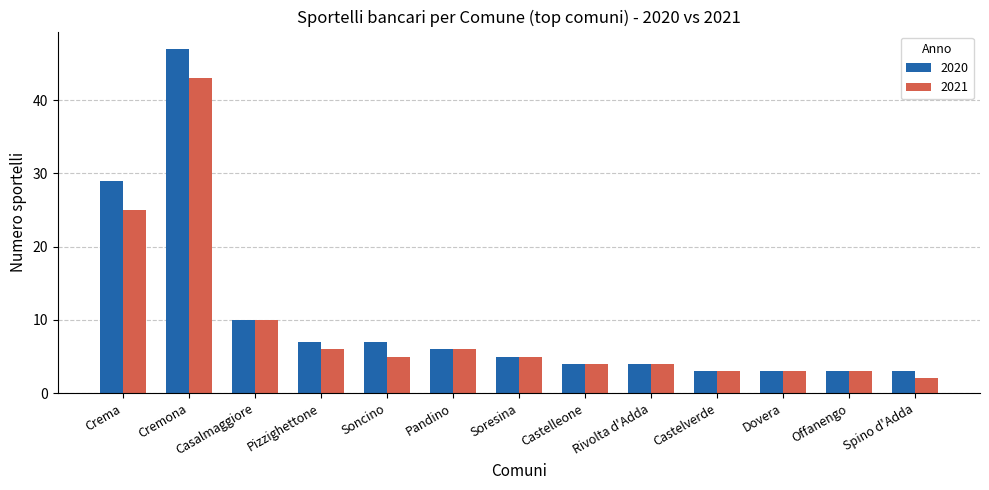

Where is 2020 nearest to the value 25?

Crema